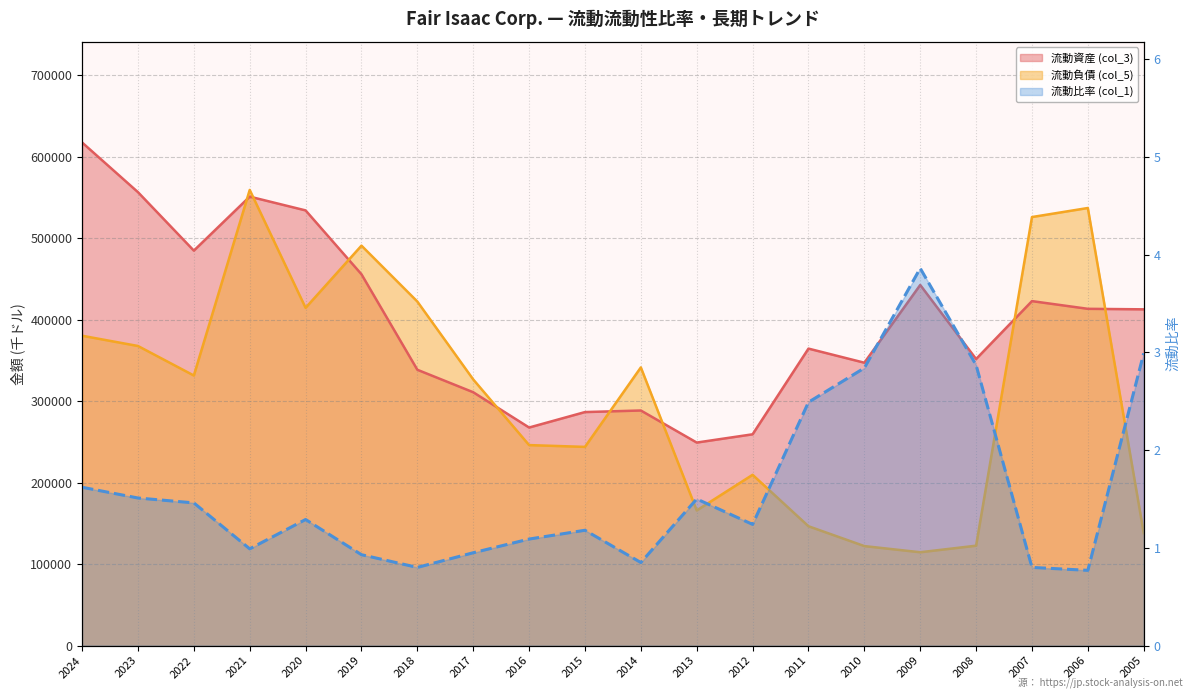

True or false: 流動資産 (col_3) has a value of 271442.3 at 2007.

False